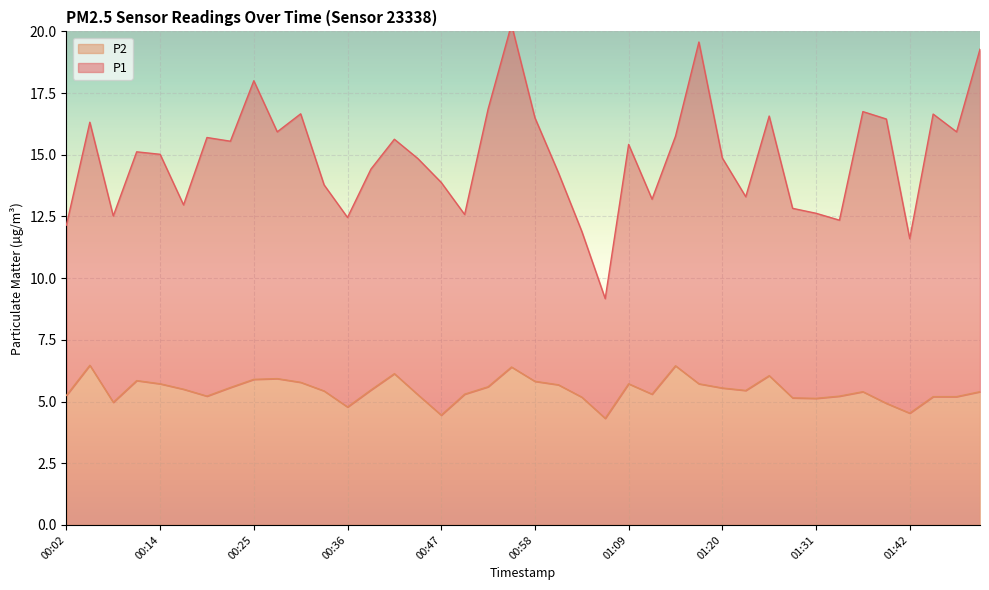

Between 00:22 and 01:09, which is larger?

00:22